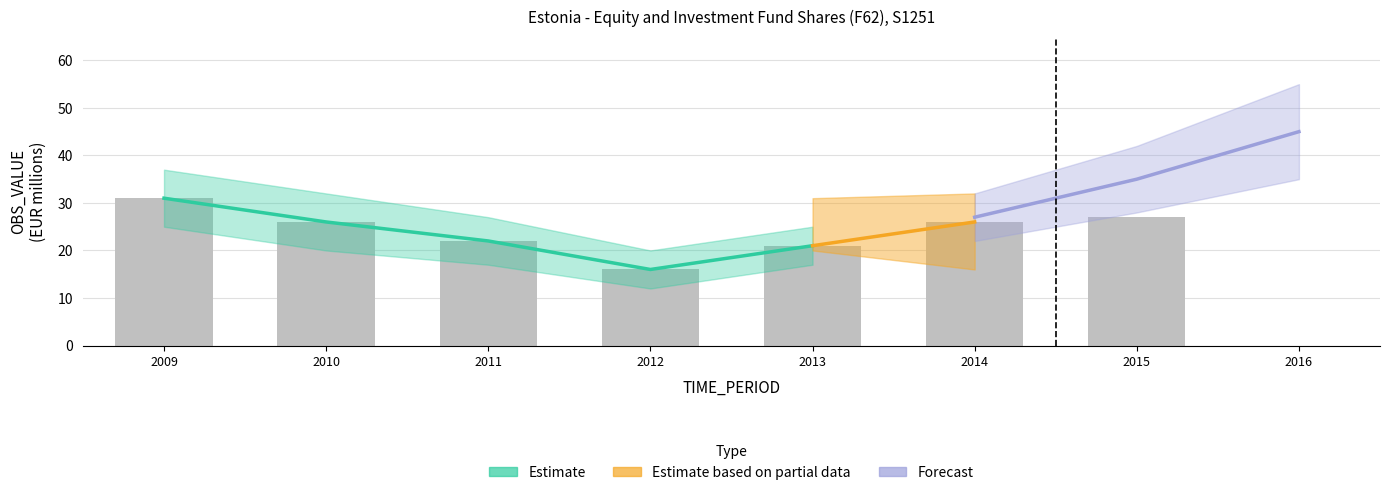

Between 2009 and 2015, which is larger?

2009